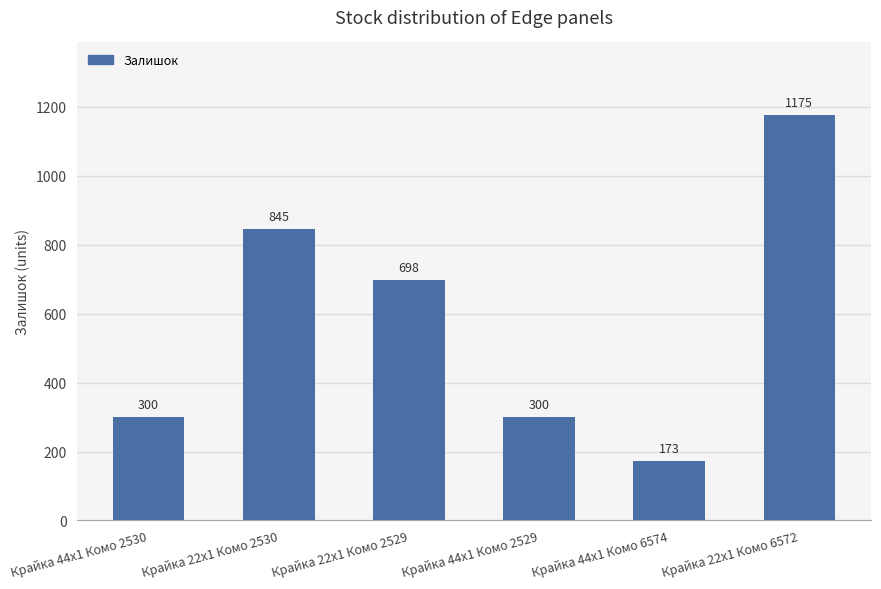

How many distinct data groups are displayed?

1